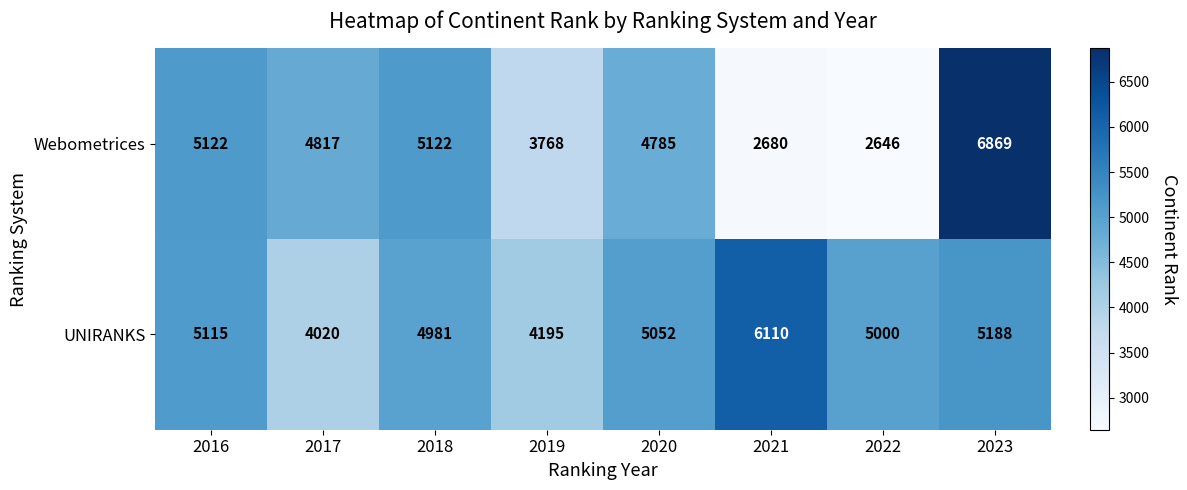

At which label does UNIRANKS first exceed 5052?

2016